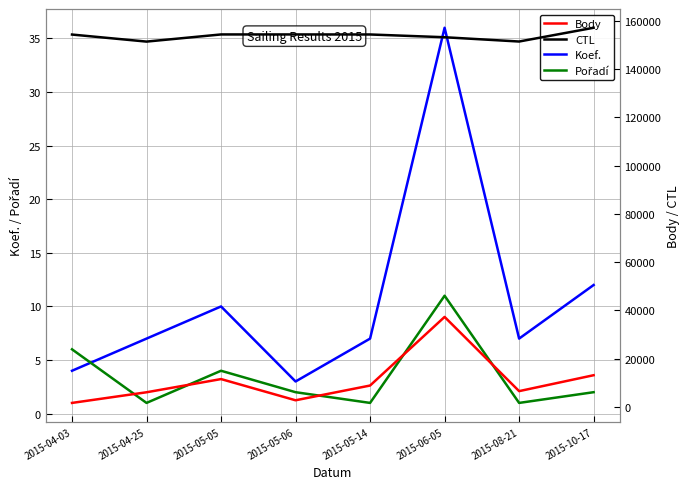

What is the difference between the maximum and minimum values in the CTL series?

5728